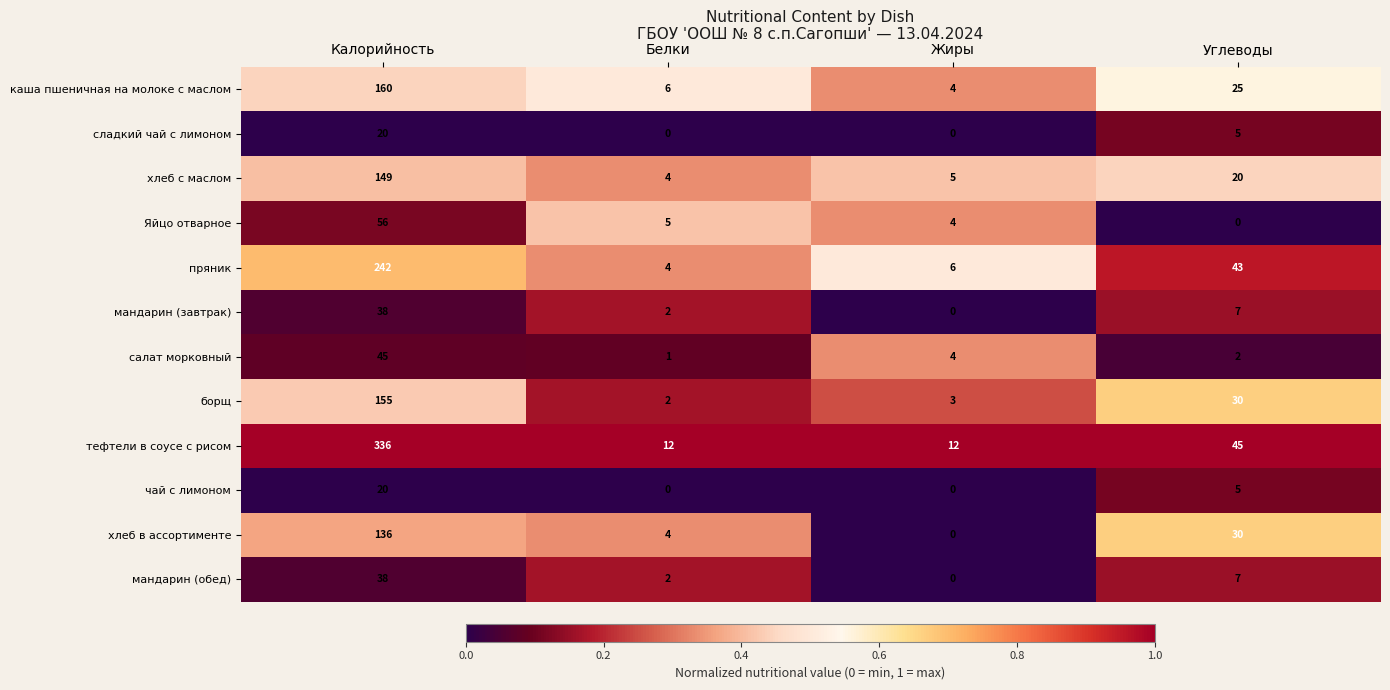

Which series has the largest total across all categories?

тефтели в соусе с рисом